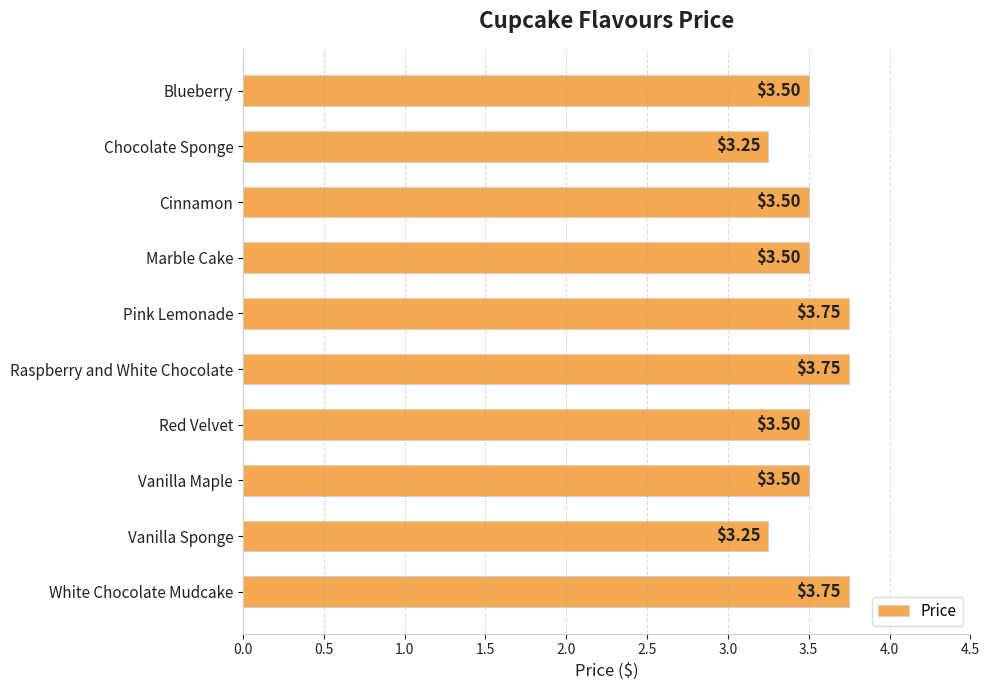

What is the label of the 9th bar from the top?

Vanilla Sponge